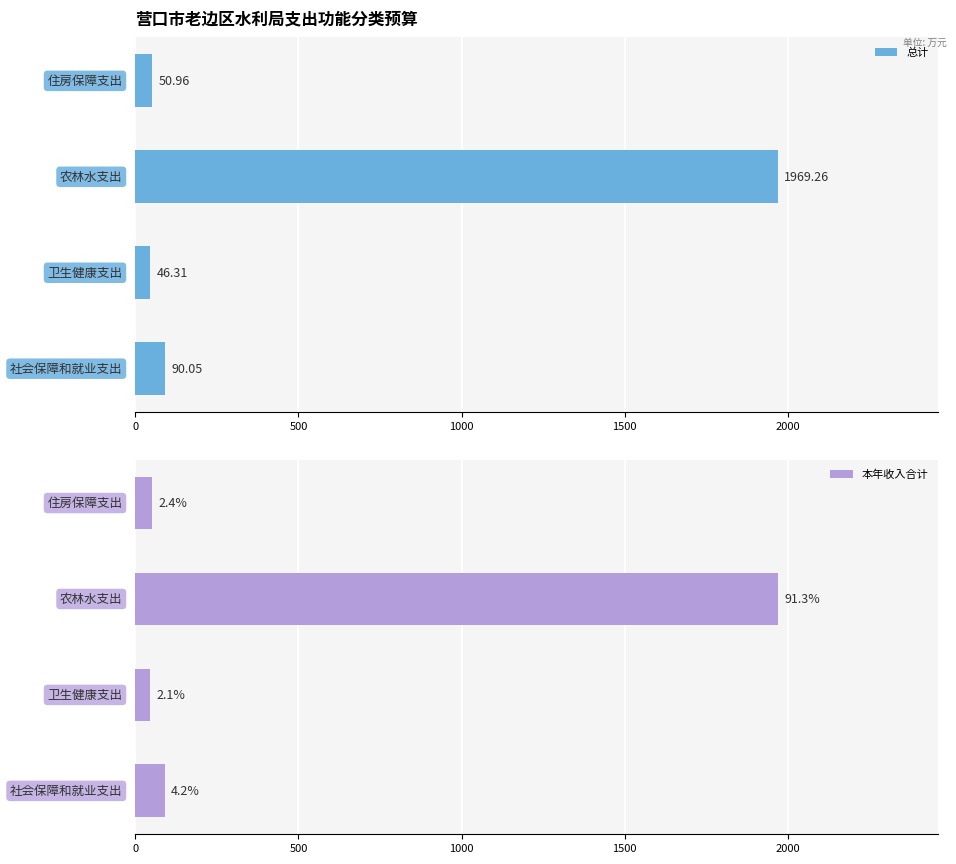

Which has a higher value, 1000 or 500?

1000